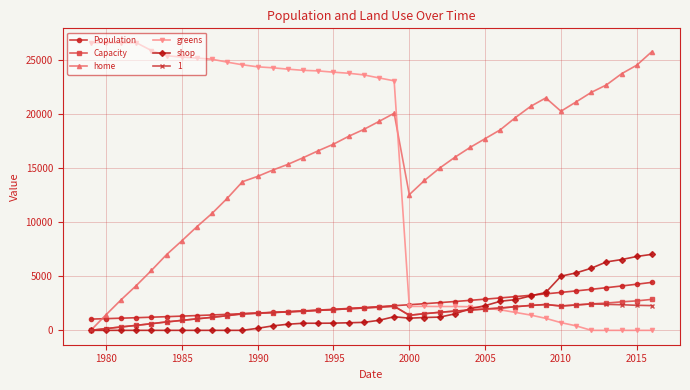

What is the value of the Population point at the 7th from the left?

1317.0